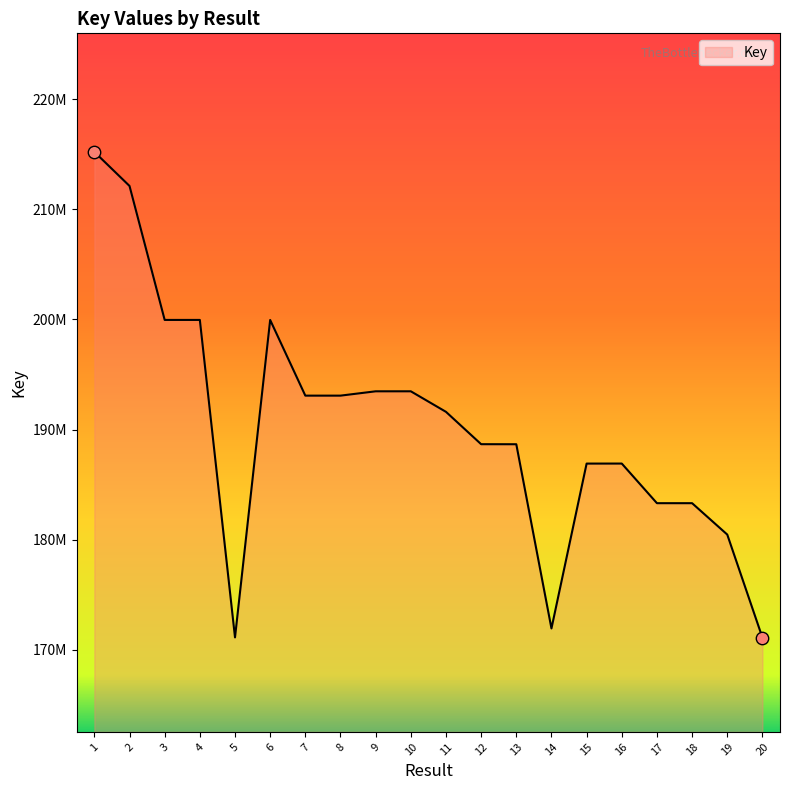

What is the ratio of the value at 4 to the value at 12?

1.1